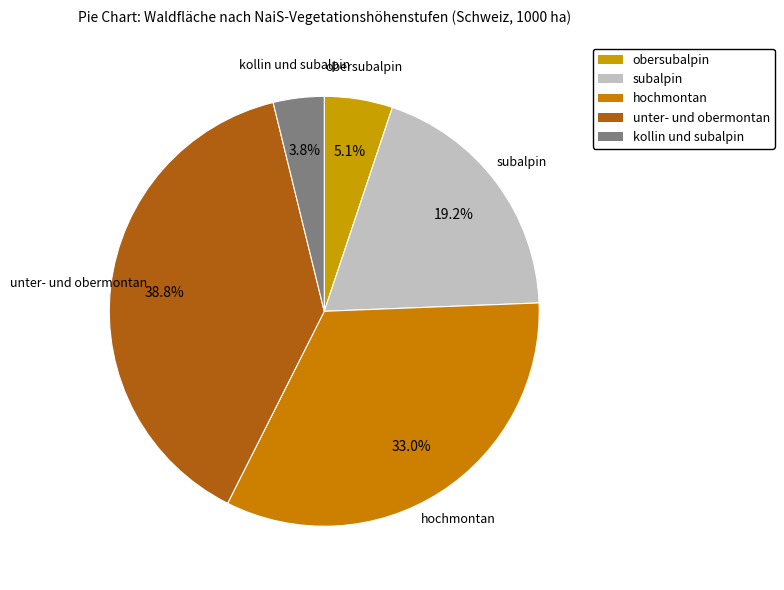

How many slices are in this pie chart?

5